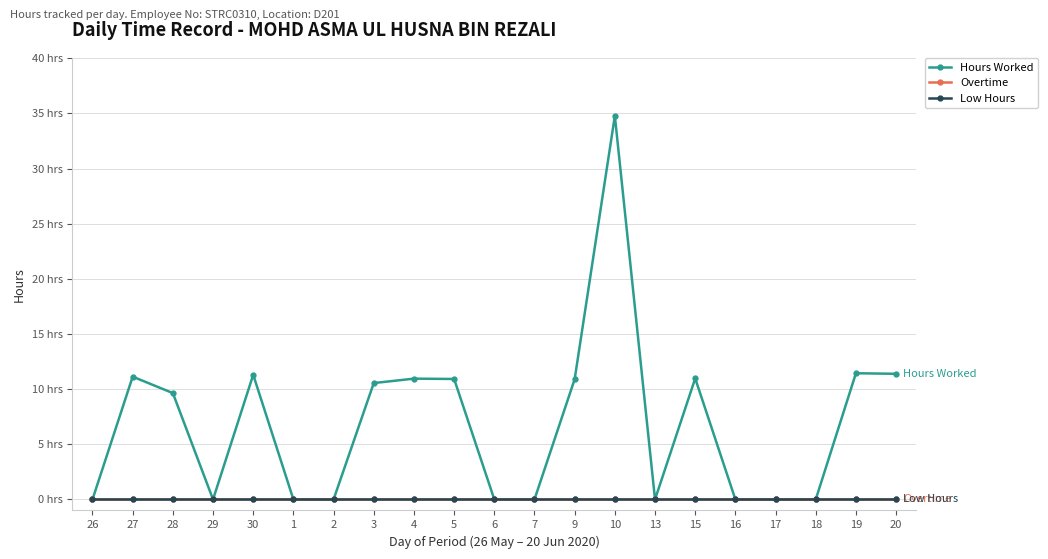

What is the spread (max minus min) of values at 9?

10.9